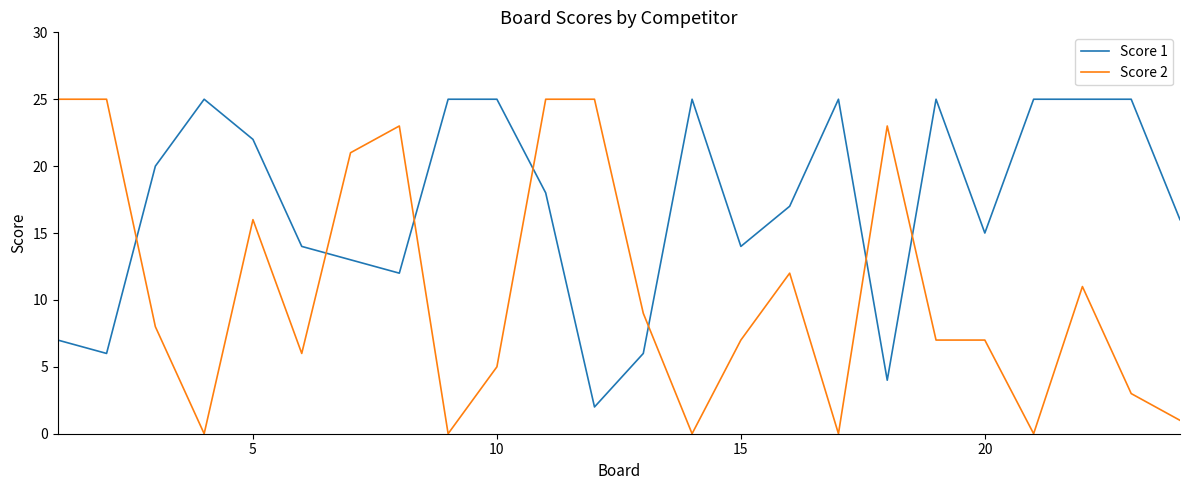

What is the maximum value shown in the chart?

25